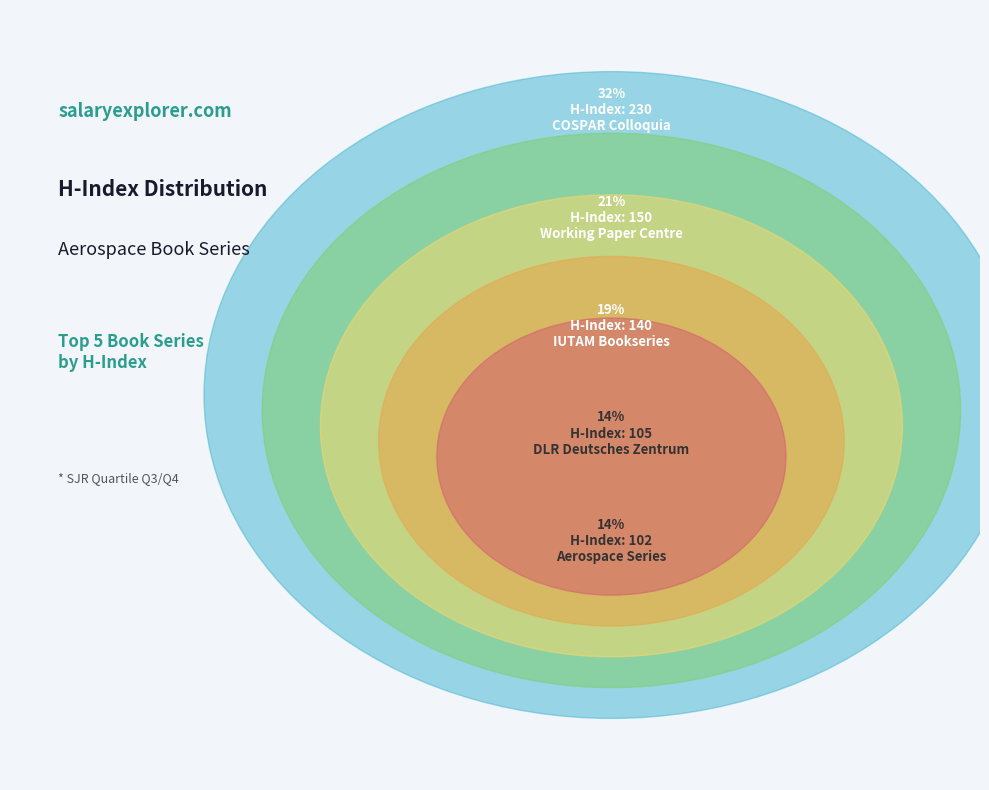

How many slices are in this pie chart?

5